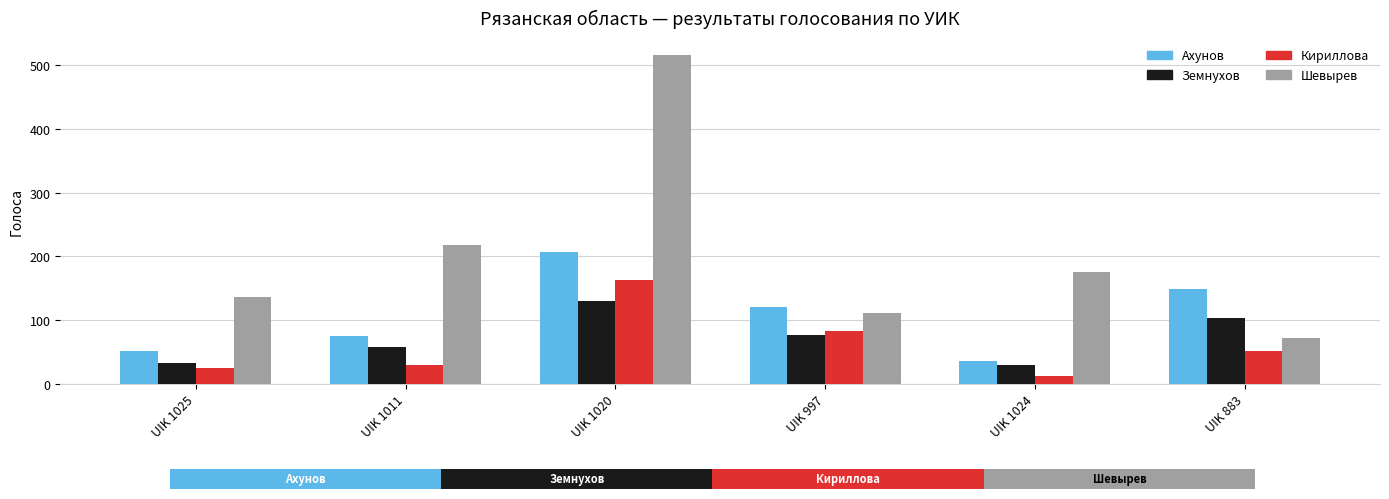

Are the bars grouped side by side (vs. stacked)?

Yes